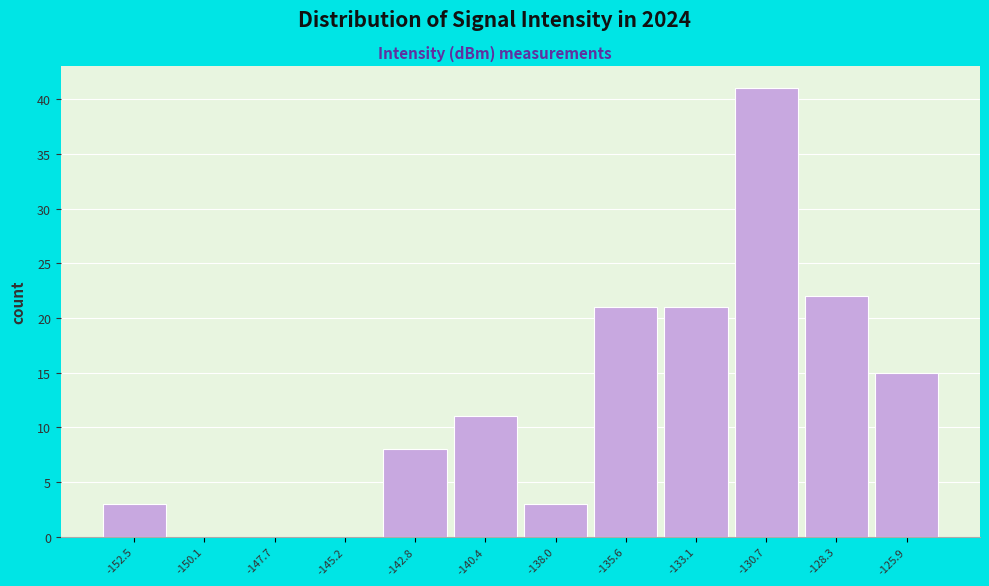

Reading left to right, extract all data points from this chart.

-152.5=3	-150.1=0	-147.7=0	-145.2=0	-142.8=8	-140.4=11	-138.0=3	-135.6=21	-133.1=21	-130.7=41	-128.3=22	-125.9=15